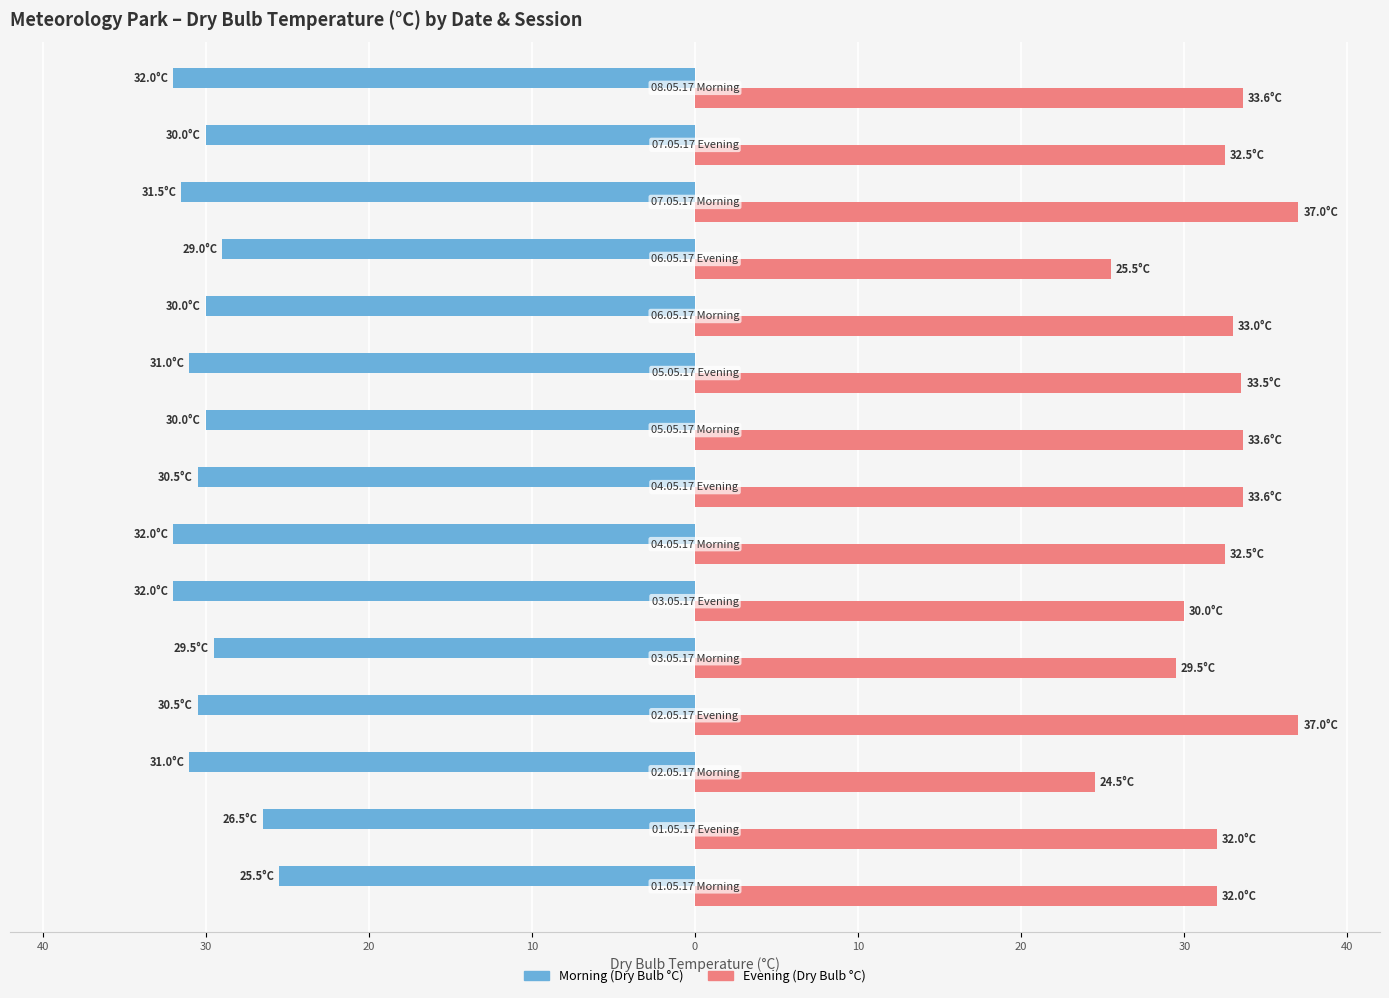

What are all the series names shown in the legend?

Morning (Dry Bulb °C), Evening (Dry Bulb °C)